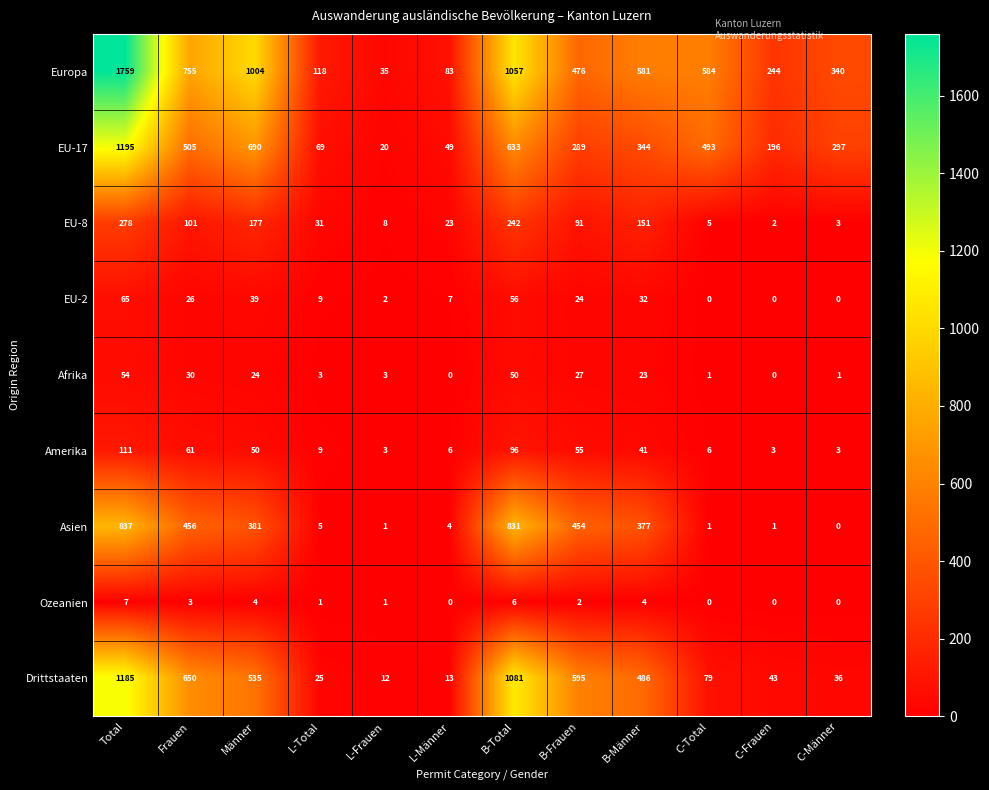

Which label corresponds to the largest value in the chart?

Total